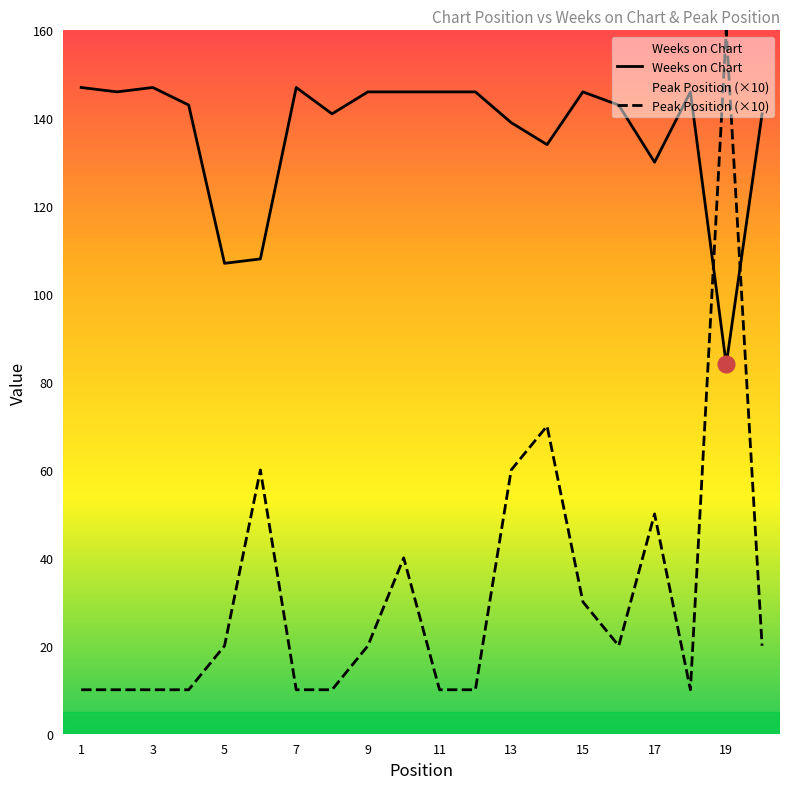

Count the number of categories in the chart.

20